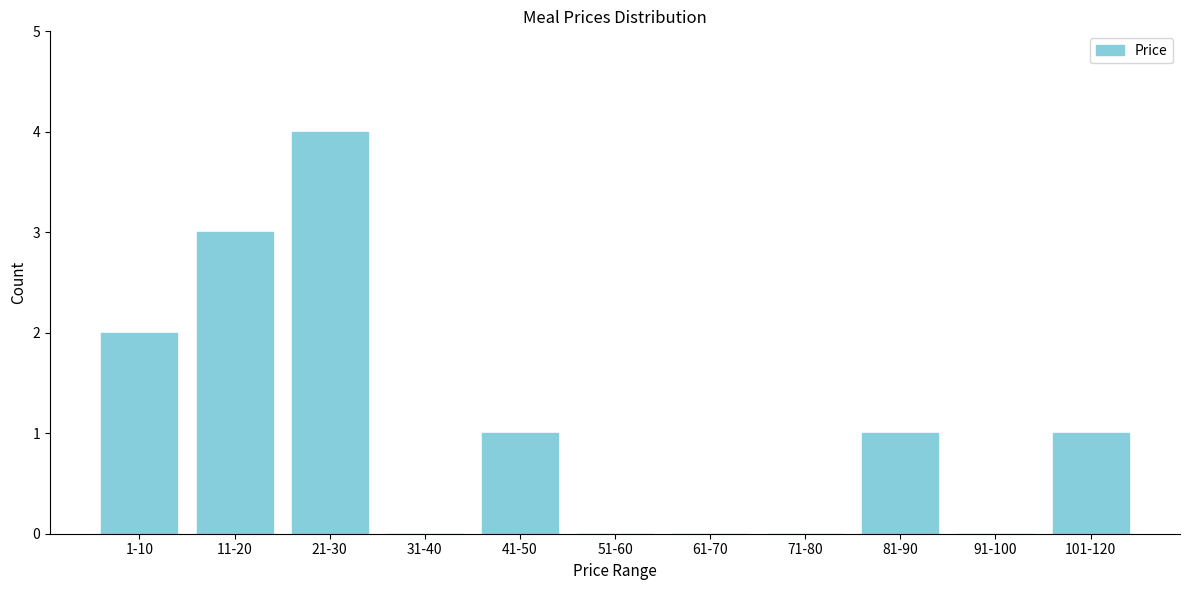

Reading left to right, what are all the values shown in this chart?

1-10=2	11-20=3	21-30=4	31-40=0	41-50=1	51-60=0	61-70=0	71-80=0	81-90=1	91-100=0	101-120=1